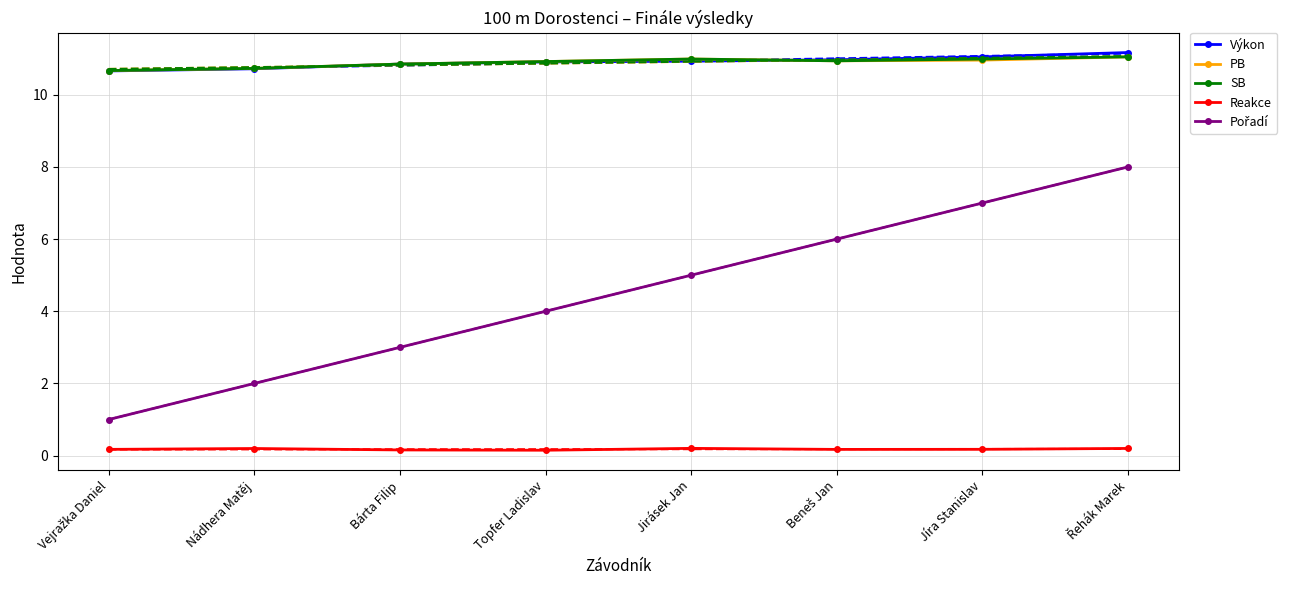

At which label is SB closest to 10?

Vejražka Daniel